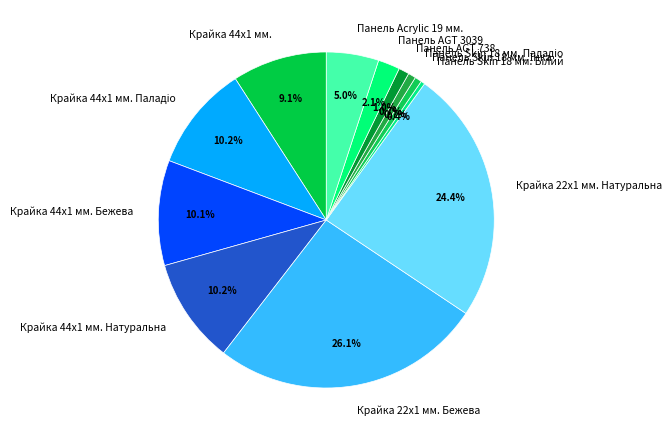

Which category has the biggest portion of the pie?

Крайка 22x1 мм. Бежева